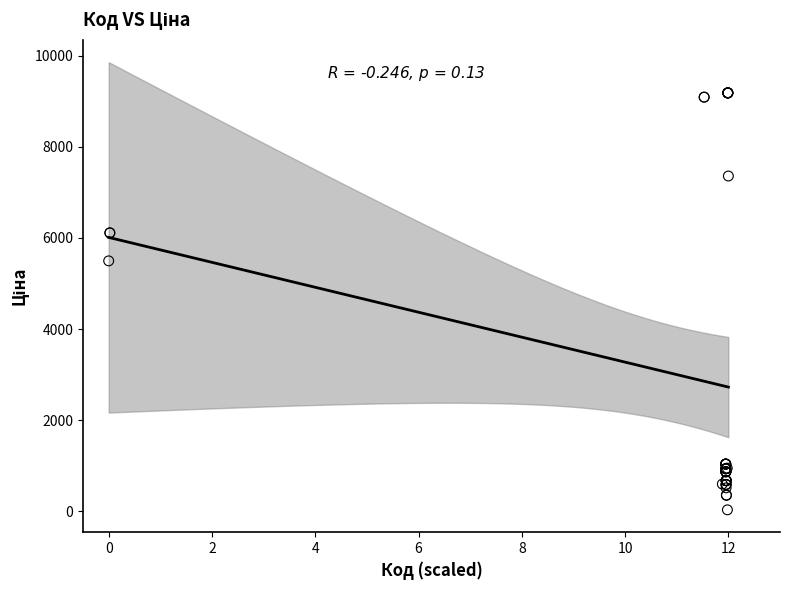

What Y value in the scatter plot is closest to 4608?

5497.3